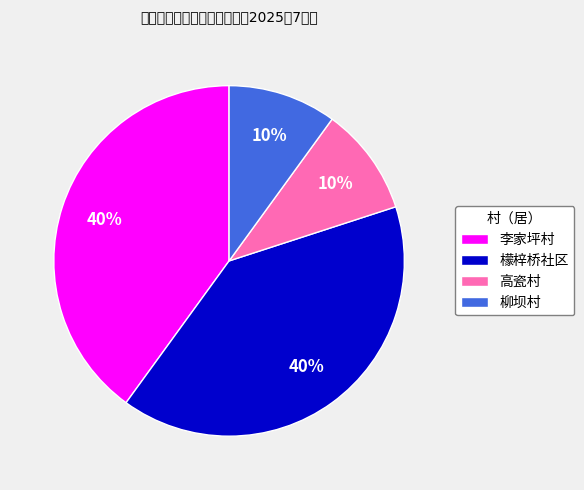

To the nearest percent, what portion does 李家坪村 represent?

40%